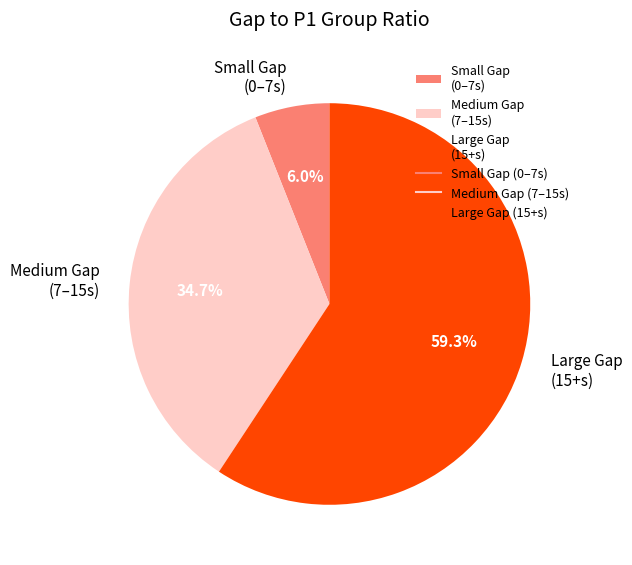

What is the total percentage of Small Gap (0–7s) and Medium Gap (7–15s)?

40.7%